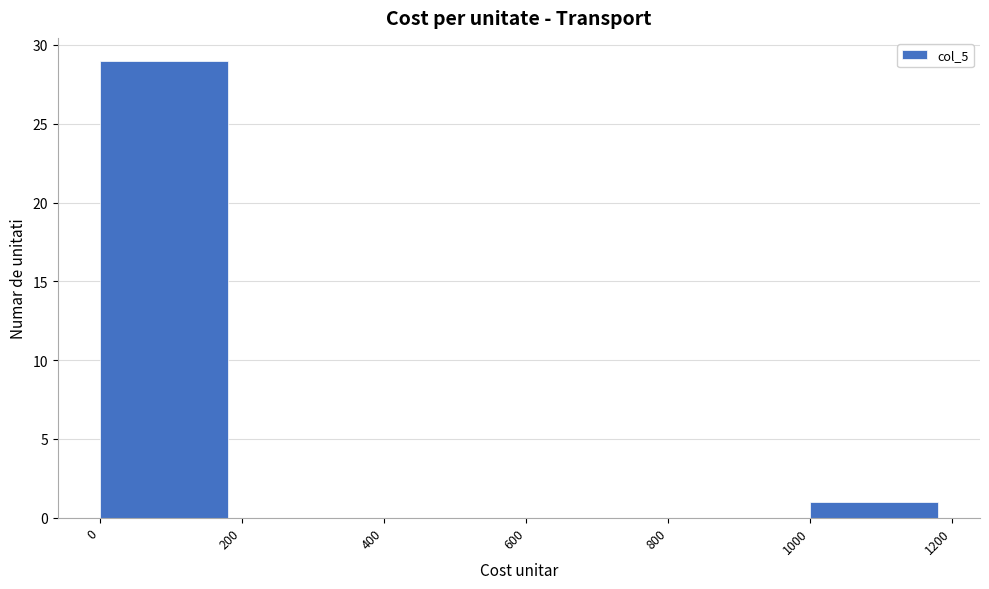

How tall is the bar that spans 1000 to 1200 on the x-axis? The values are not printed on the chart, so give them approximately, as read against the axis.

1